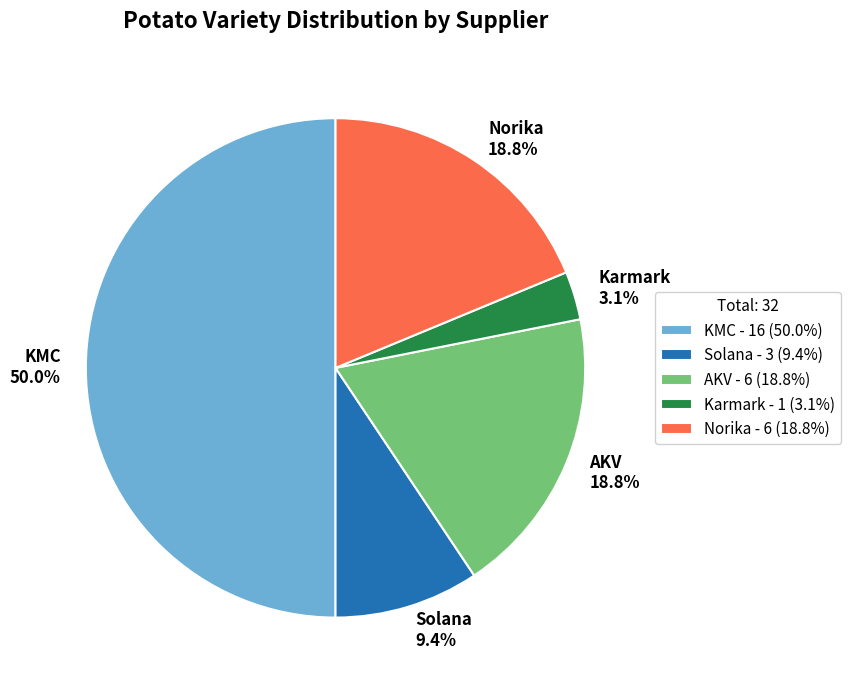

Combined, do KMC and Karmark account for over 50%?

Yes